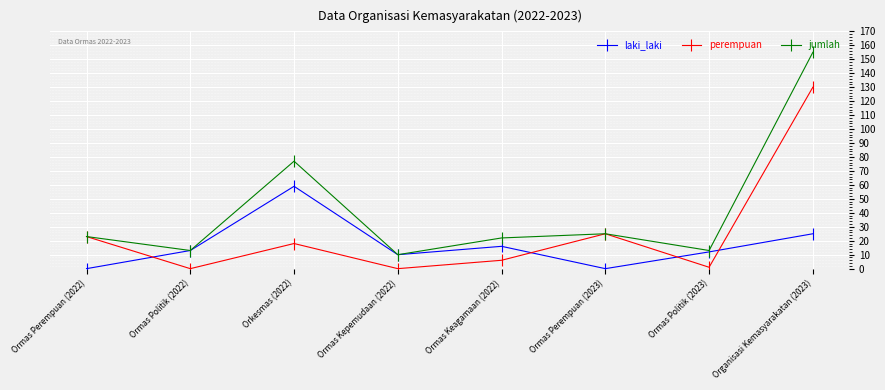

The jumlah series shows 101 at Organisasi Kemasyarakatan (2023). True or false?

False